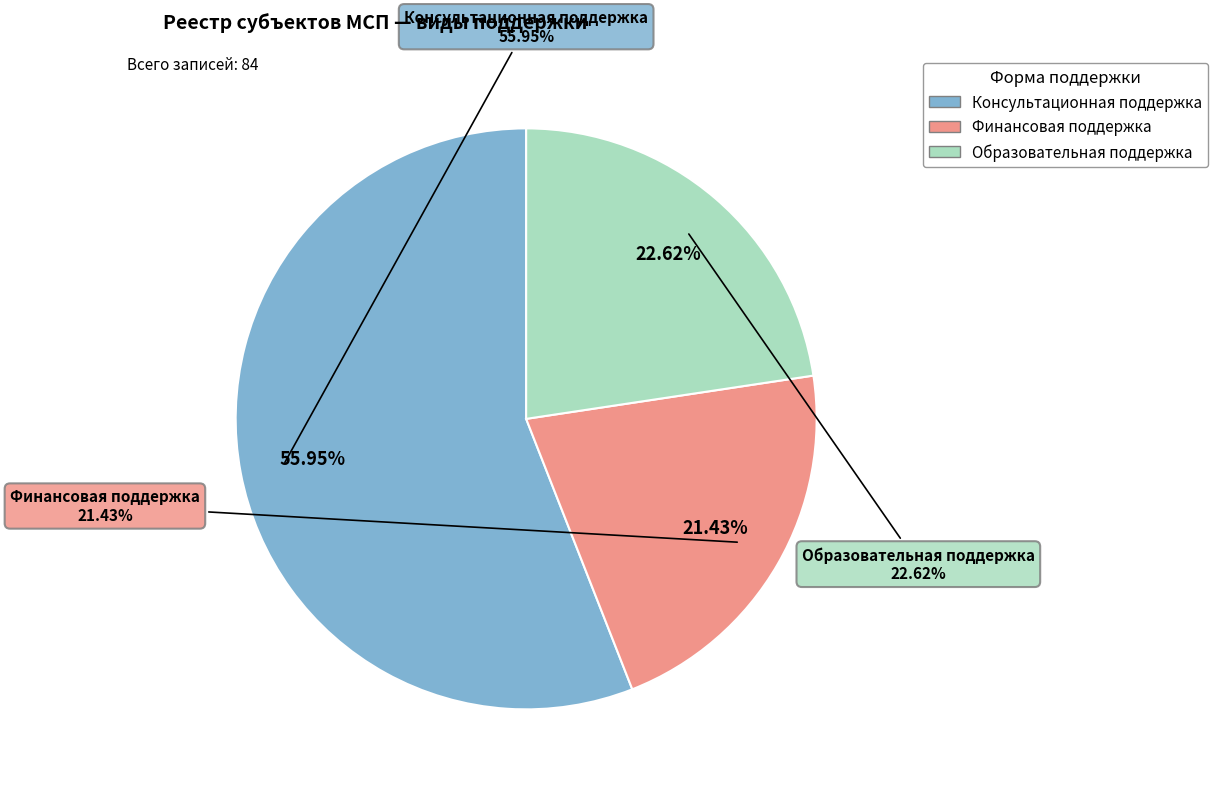

Rank the categories by value from lowest to highest.

Финансовая поддержка, Образовательная поддержка, Консультационная поддержка